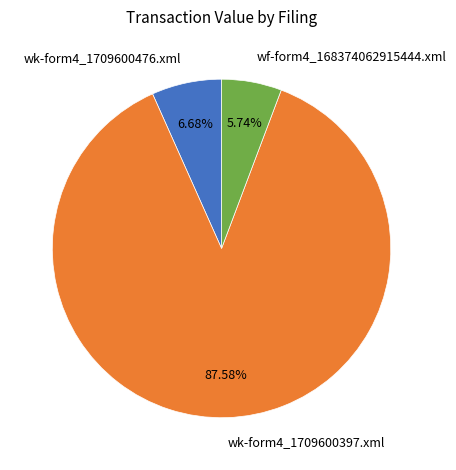

Approximately how many times larger is the value at wk-form4_1709600476.xml compared to wk-form4_1709600397.xml?

0.1